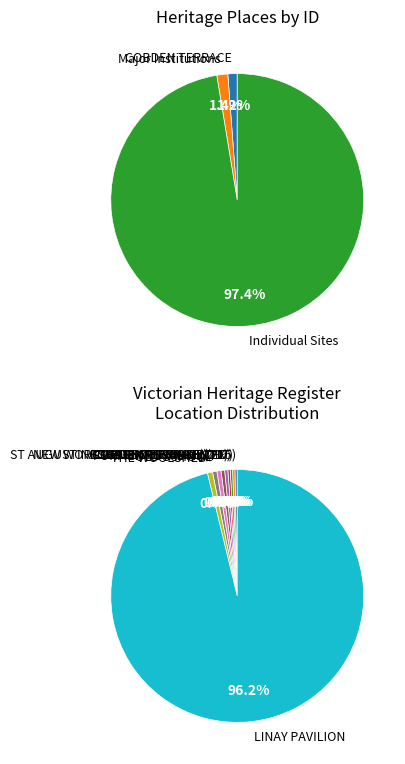

Which has a higher value, COBDEN TERRACE (215) or FORMER ROYAL MINT?

FORMER ROYAL MINT